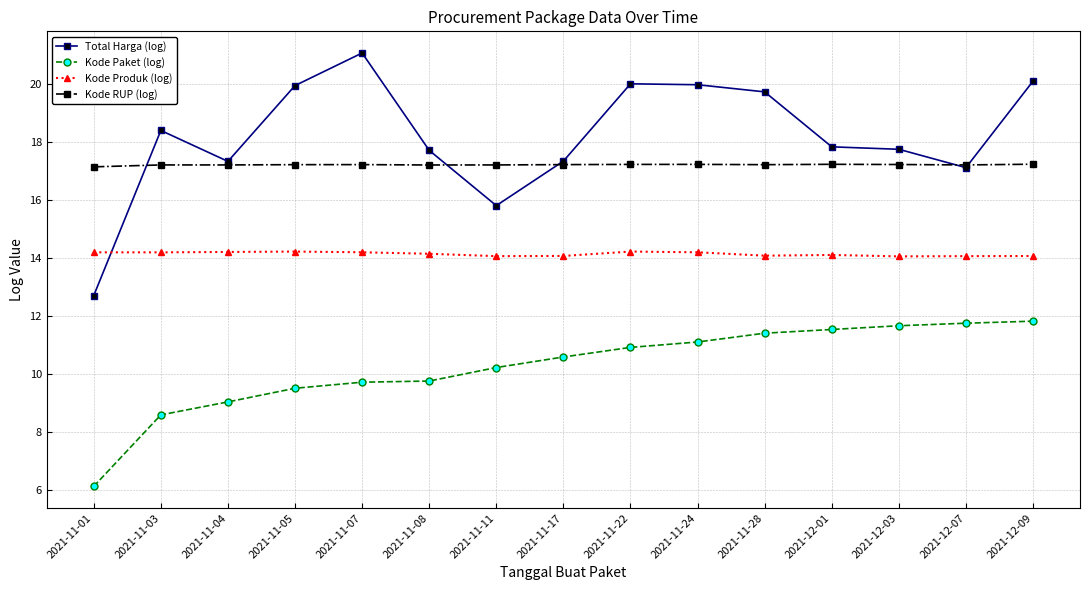

At which category does the chart reach its minimum across all series?

2021-11-01